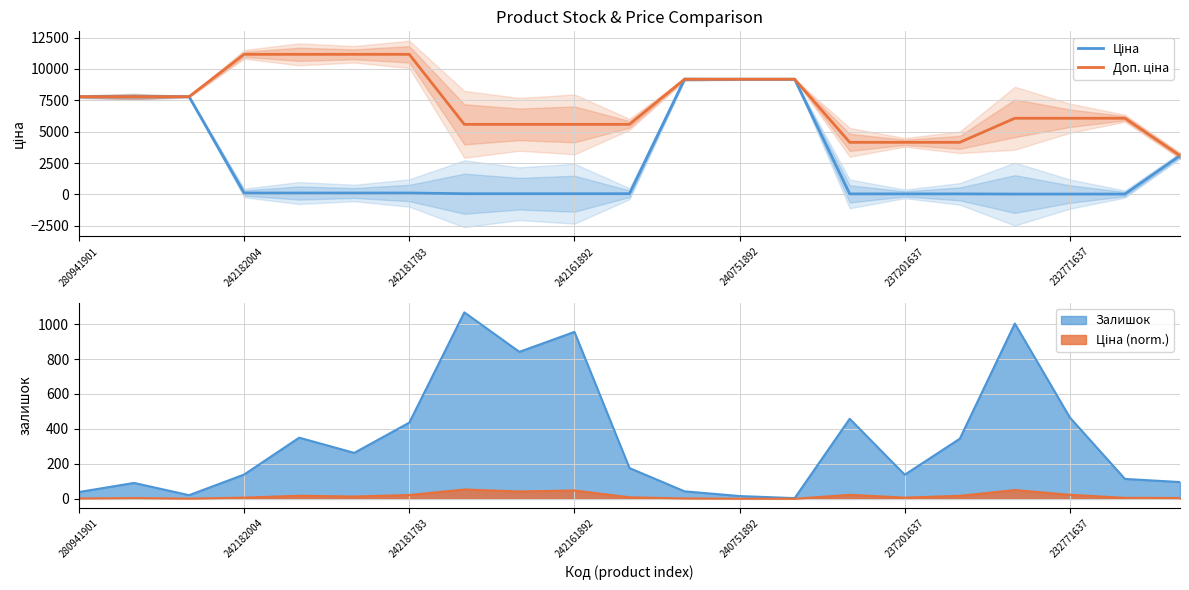

Which category has the lowest value in the Ціна series?

17